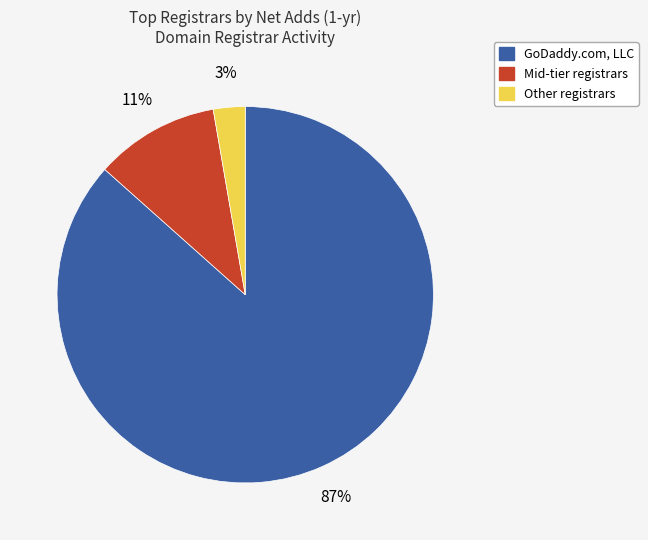

To the nearest percent, what is the average slice percentage?

33%